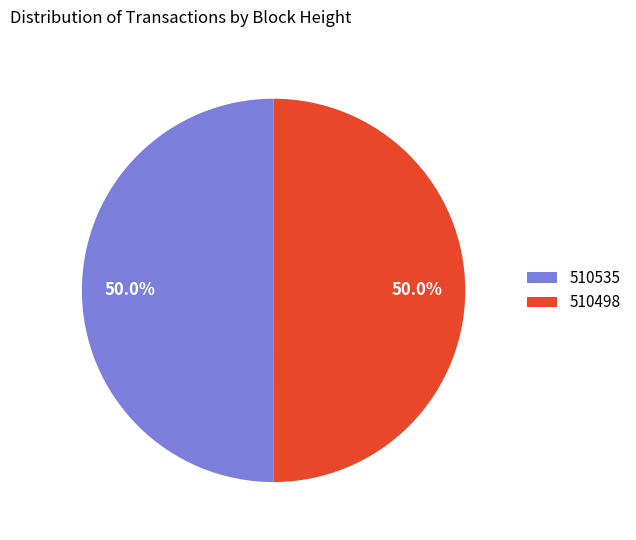

Combined, what portion of the pie is 510498 and 510535?

100.0%